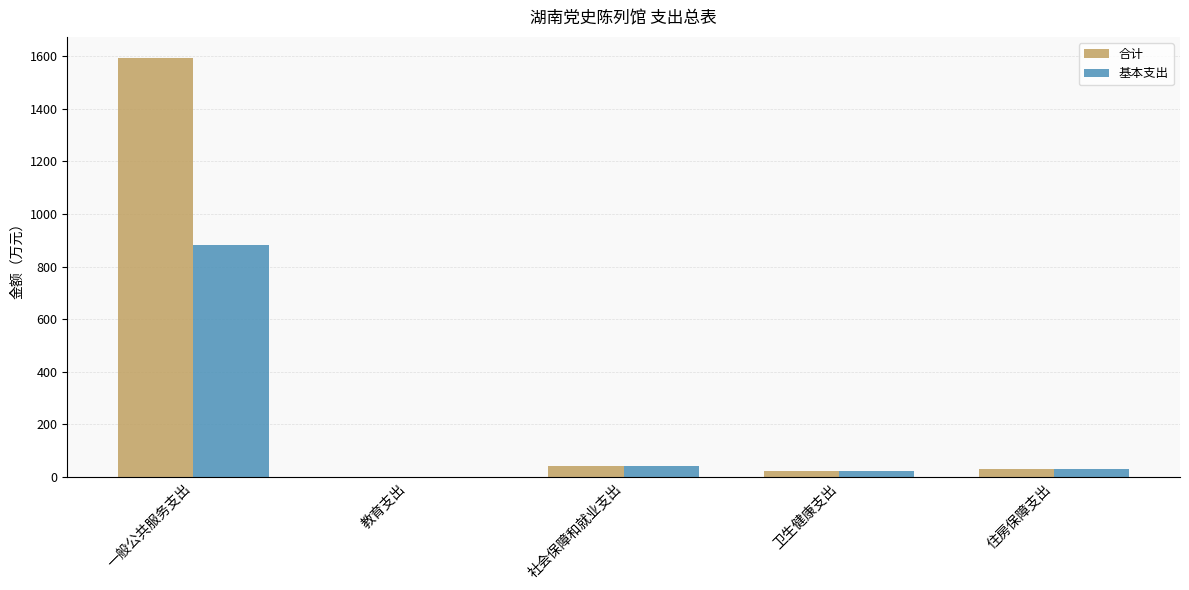

What is the maximum value for 基本支出?

882.8